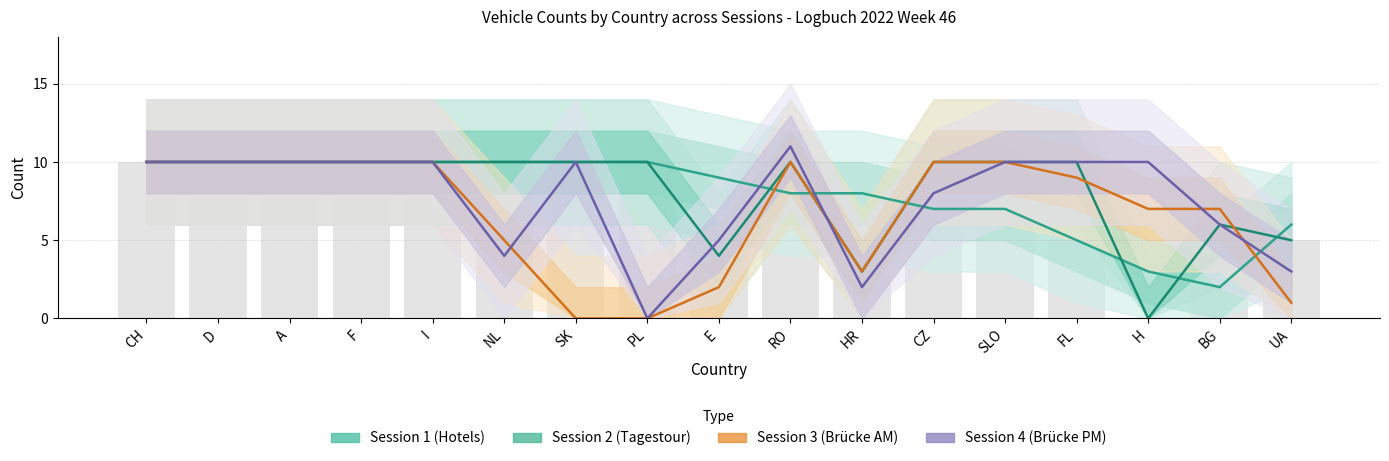

The Session 1 (Hotels) series shows 7 at CZ. True or false?

True